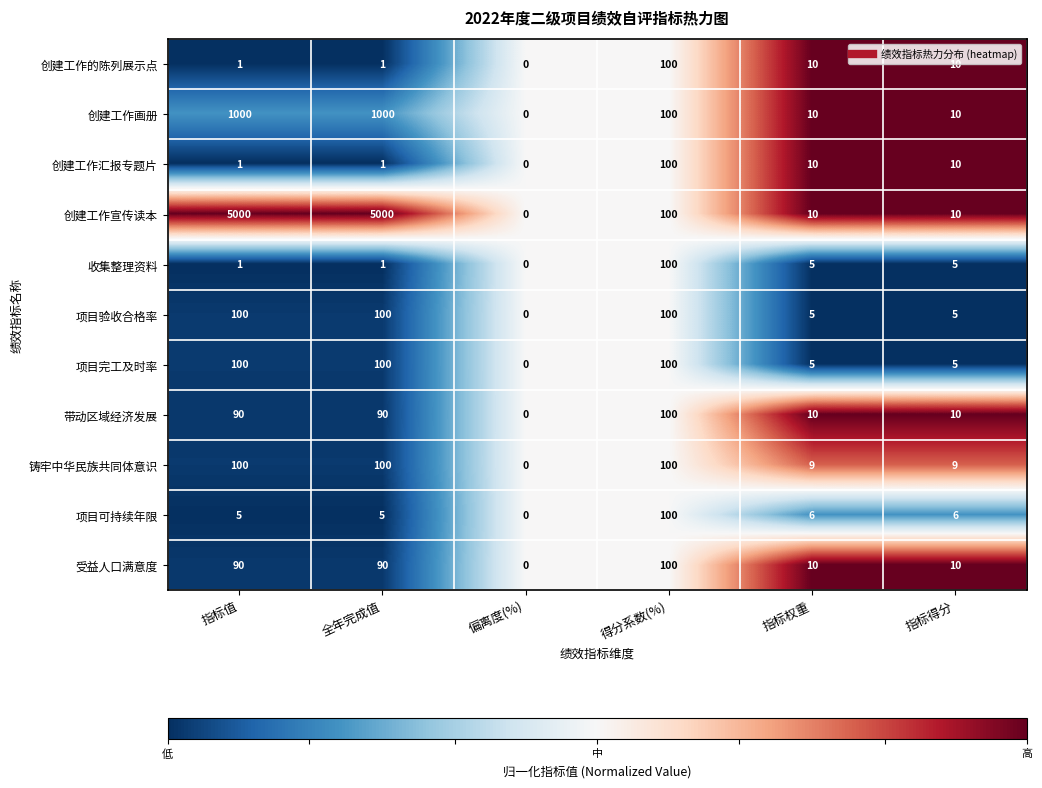

Is it true that 收集整理资料 equals 8 at 指标权重?

False